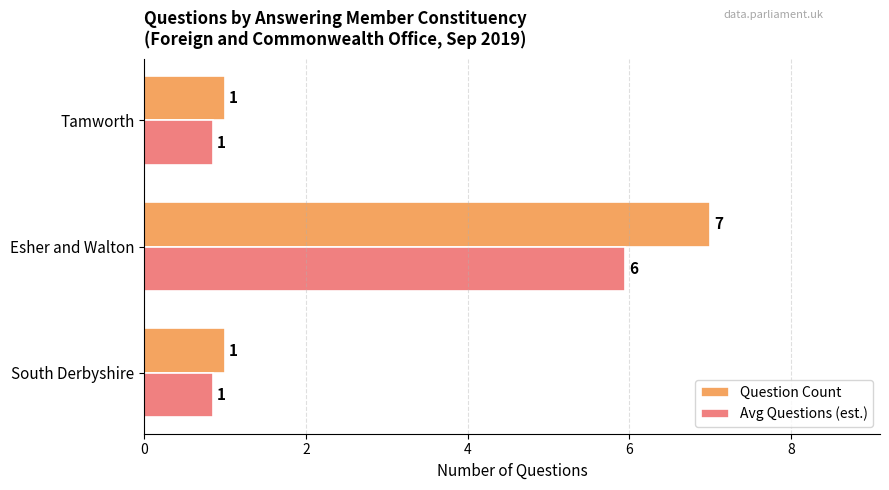

Rank the series by their maximum value, from highest to lowest.

Question Count, Avg Questions (est.)